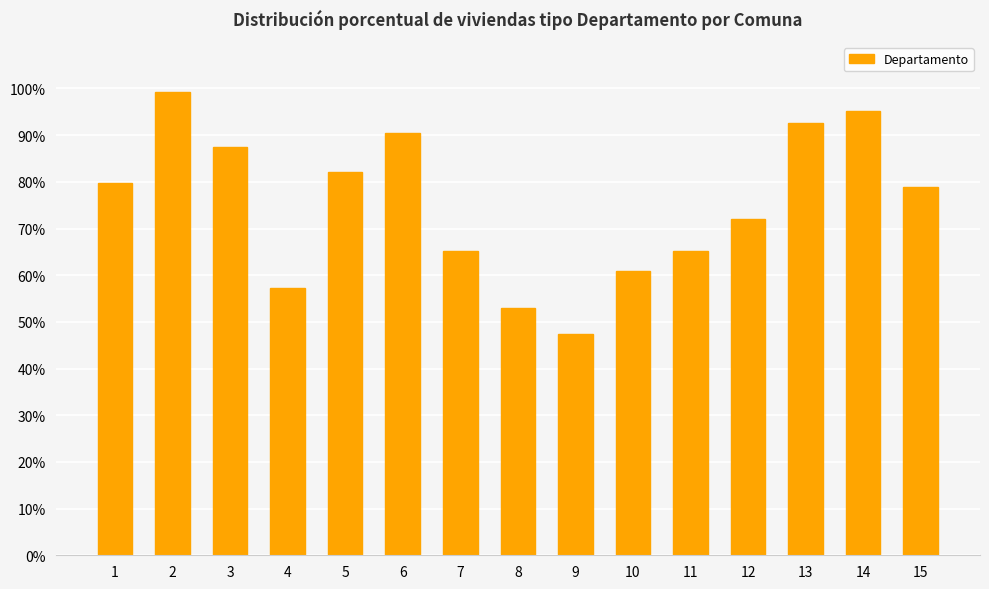

What is the sum of all values?

1126.8